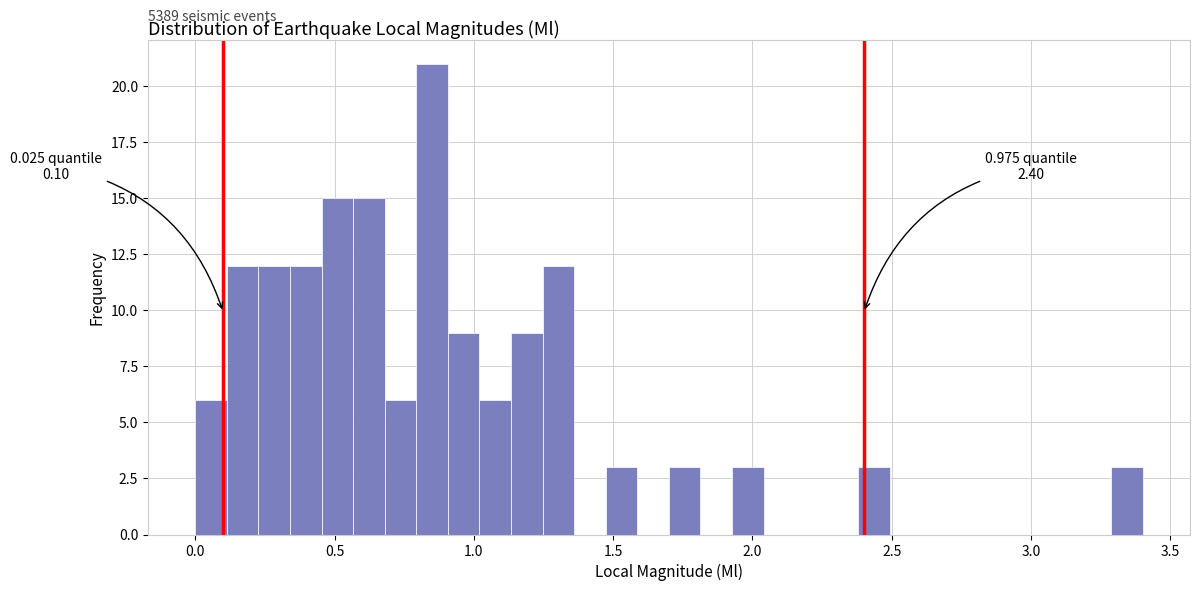

Around what value on the x-axis is the tallest bar? Give the approximate position of its centre, as read against the axis.

0.85